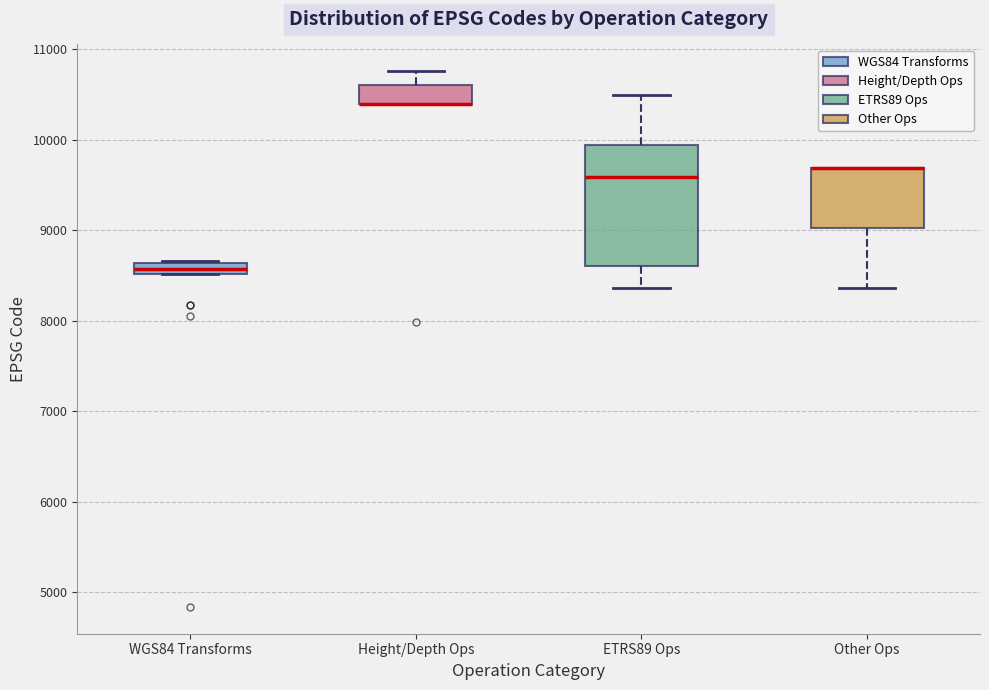

Which box is the tallest, from its lower edge to its upper edge?

ETRS89 Ops